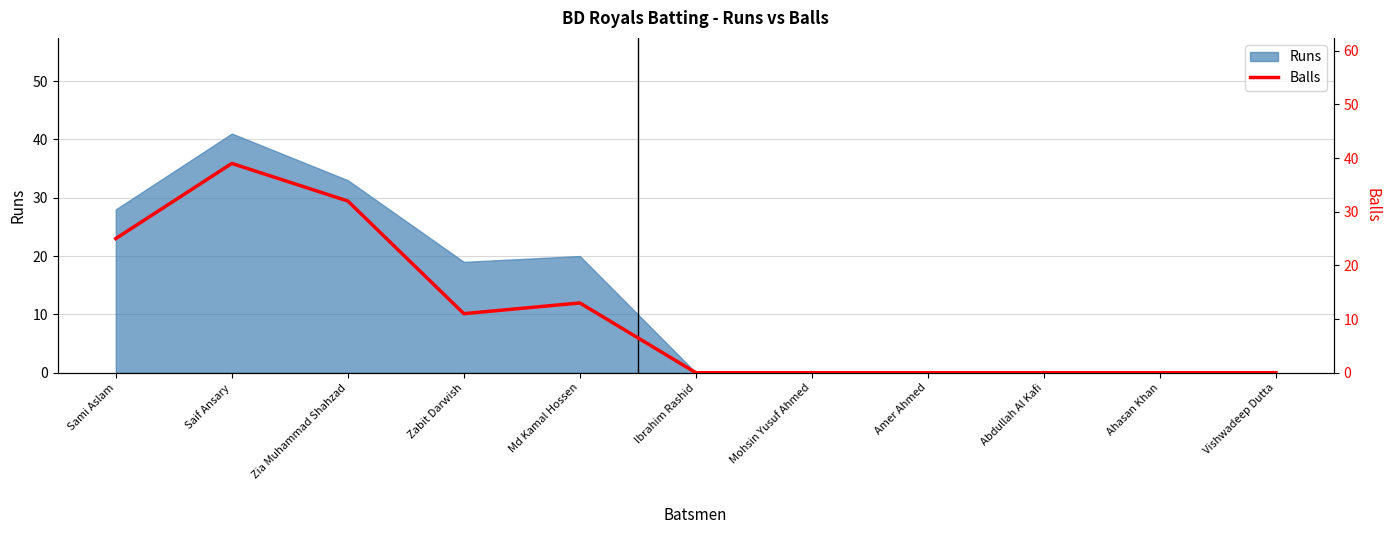

Where is the first local maximum?

Saif Ansary